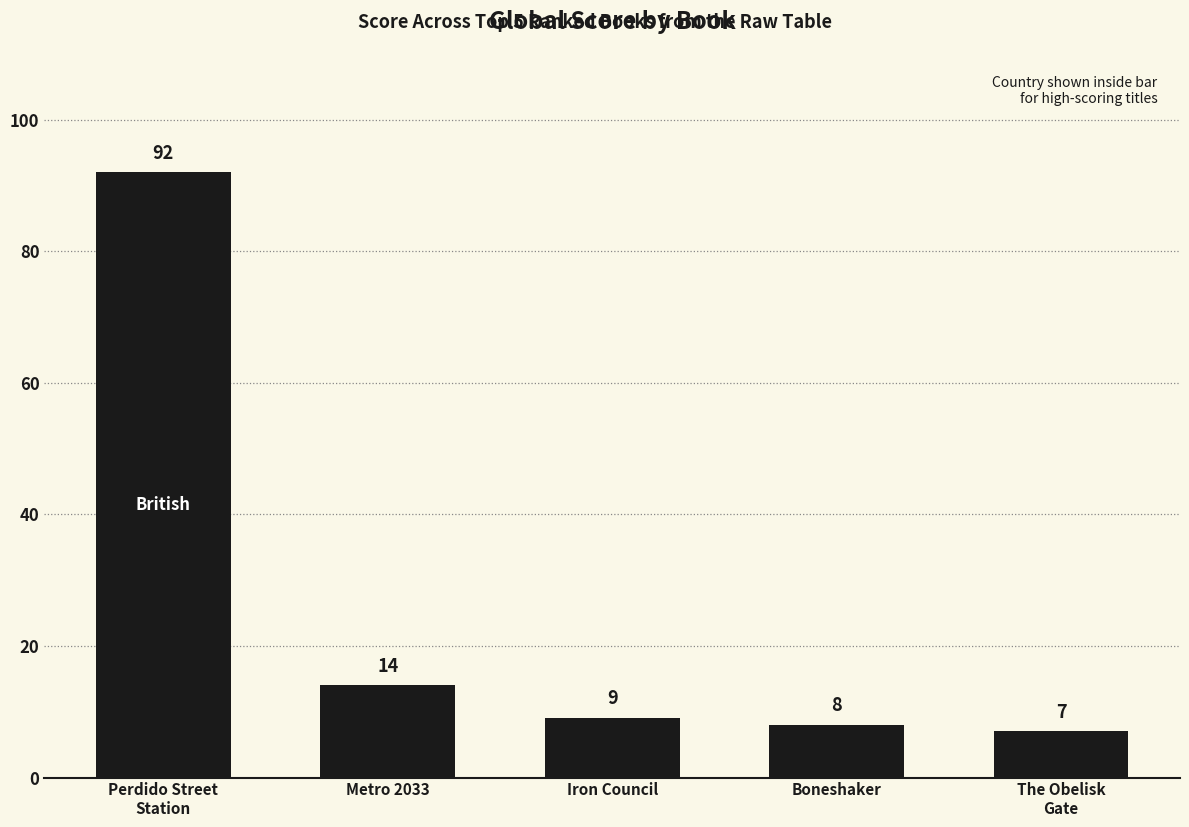

What position from the left is Boneshaker?

4